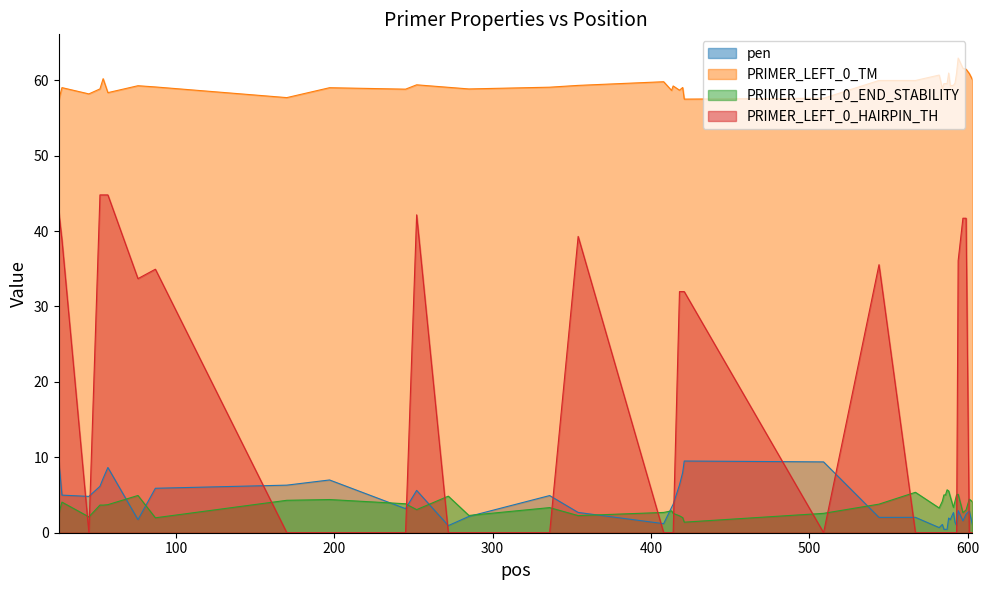

Reading left to right, list all the values displayed in this chart.

pen: 9.6	5.0	4.8	6.2	7.2	8.6	1.7	5.9	6.3	7.0	3.2	5.6	0.9	2.2	4.9	2.7	1.2	3.4	3.8	6.3	8.0	9.5	9.4	2.0	2.0	0.7	1.1	0.5	0.5	0.5	1.9	1.7	2.7	1.4	0.9	2.9	1.6	2.5	2.9	1.1
PRIMER_LEFT_0_TM: 57.4	59.0	58.2	58.8	60.2	58.4	59.3	59.1	57.7	59.0	58.8	59.4	59.1	58.8	59.1	59.3	59.8	58.6	59.2	58.7	59.0	57.5	57.6	60.0	60.0	60.7	58.9	59.5	59.5	59.5	60.9	59.3	59.3	59.6	60.9	62.9	61.6	61.5	60.9	60.1
PRIMER_LEFT_0_END_STABILITY: 2.6	4.1	2.1	3.7	3.7	3.7	4.9	2.0	4.3	4.4	3.8	3.1	4.8	2.3	3.3	2.3	2.7	2.9	2.6	2.2	2.0	1.4	2.6	3.8	5.4	3.3	4.2	5.0	5.0	5.7	5.5	4.8	3.4	4.2	5.0	5.1	2.7	3.0	4.5	4.1
PRIMER_LEFT_0_HAIRPIN_TH: 42.5	38.8	0.0	44.8	44.8	44.8	33.7	34.9	0.0	0.0	0.0	42.1	0.0	0.0	0.0	39.3	0.0	0.0	0.0	32.0	32.0	32.0	0.0	35.5	0.0	0.0	0.0	0.0	0.0	0.0	0.0	0.0	0.0	0.0	0.0	36.1	41.7	41.7	0.0	0.0